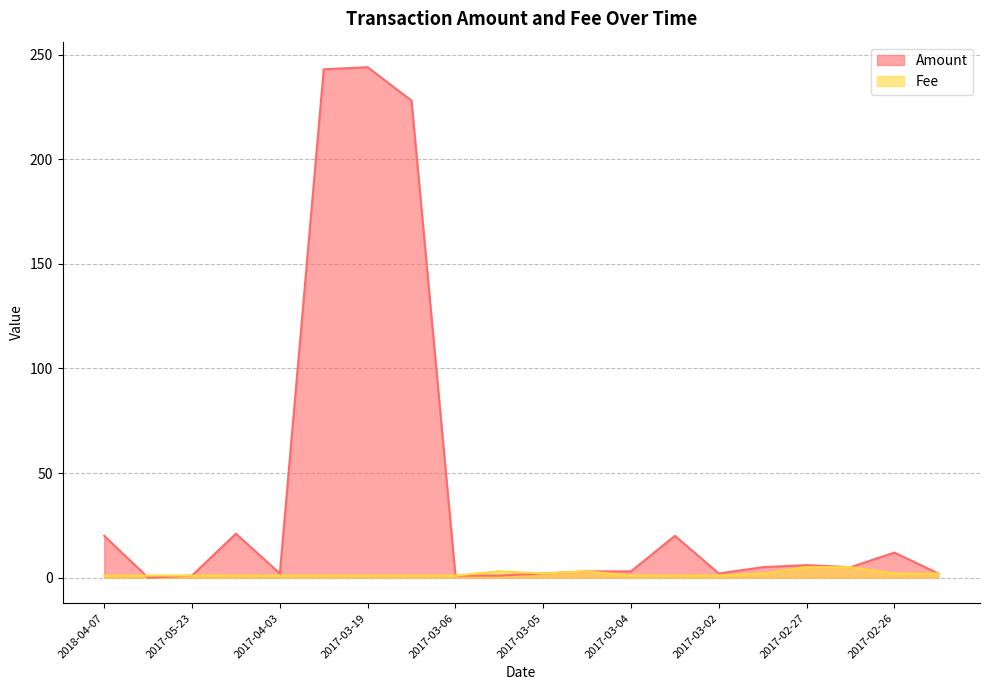

How many lines are shown in the chart?

2